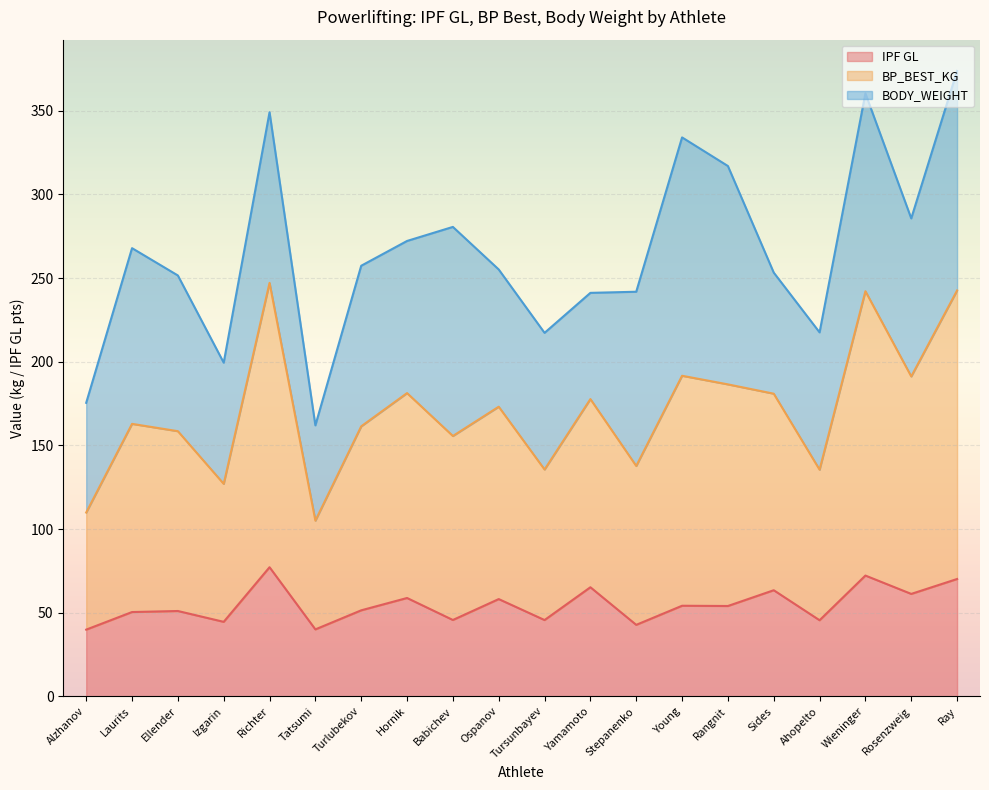

What is the maximum value shown in the chart?

247.2